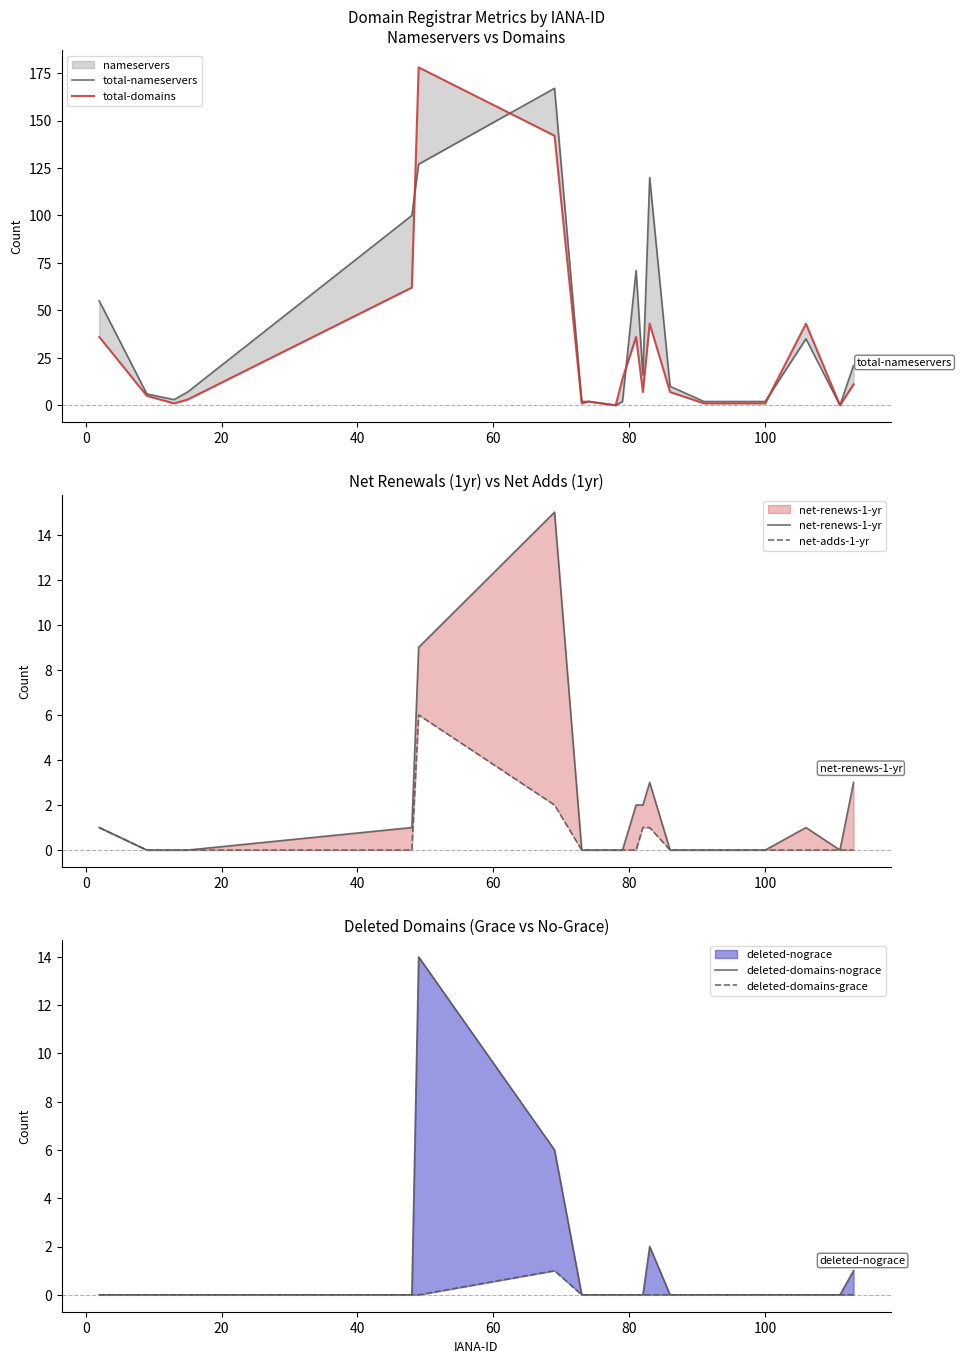

What is the maximum value shown in the chart?

178